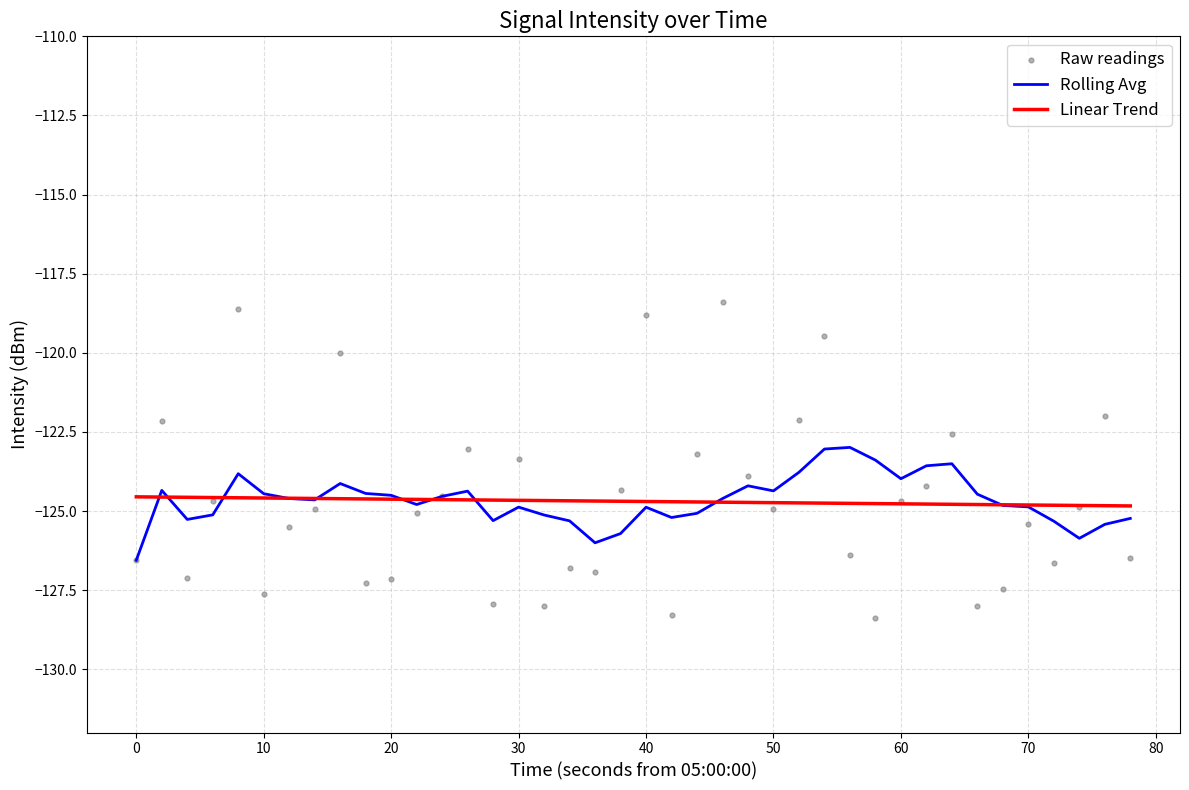

What are all the series names shown in the legend?

Rolling Avg, Linear Trend, Raw readings